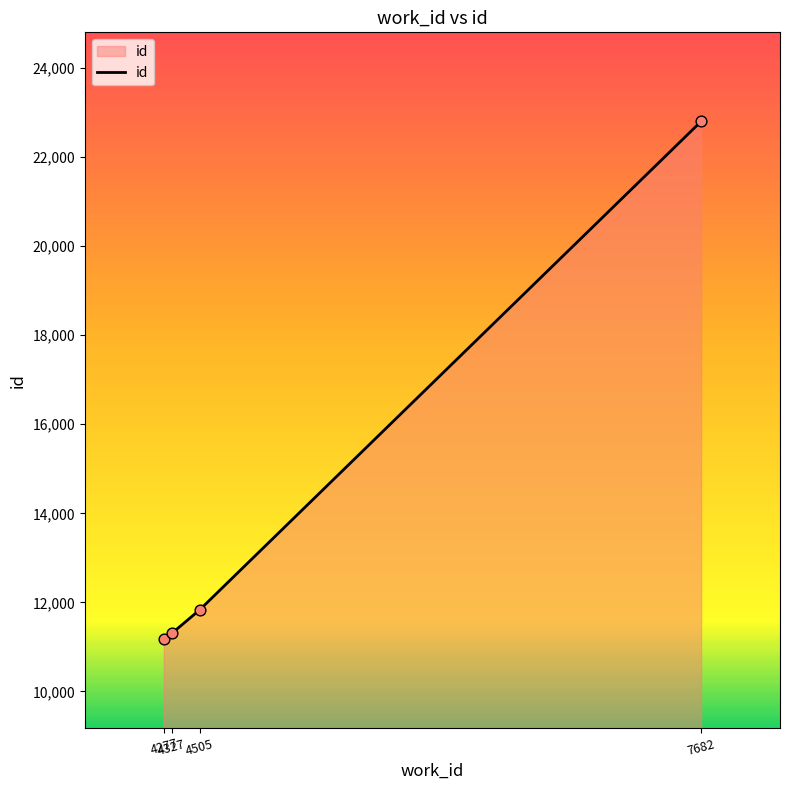

What is the ratio of the value at 4505 to the value at 7682?

0.5